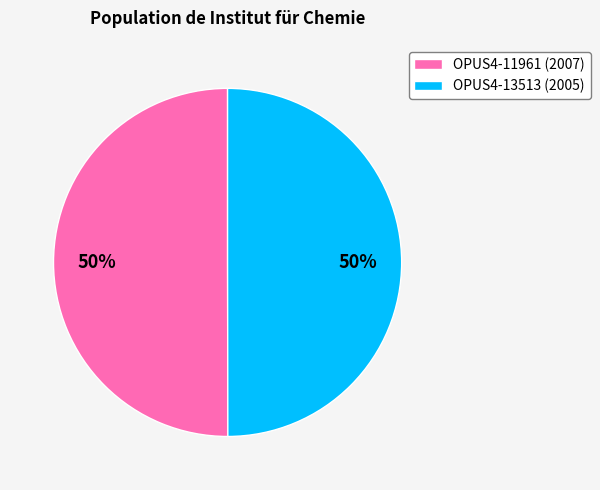

To the nearest percent, what is the average slice percentage?

50%